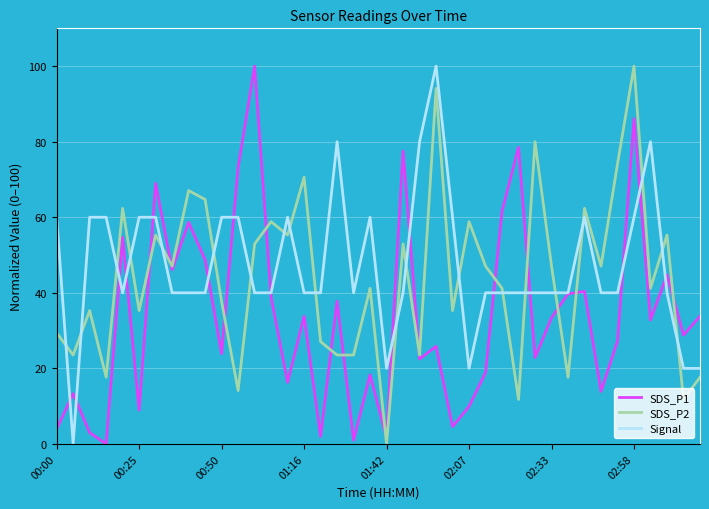

Rank the series by their average value, from highest to lowest.

Signal, SDS_P2, SDS_P1